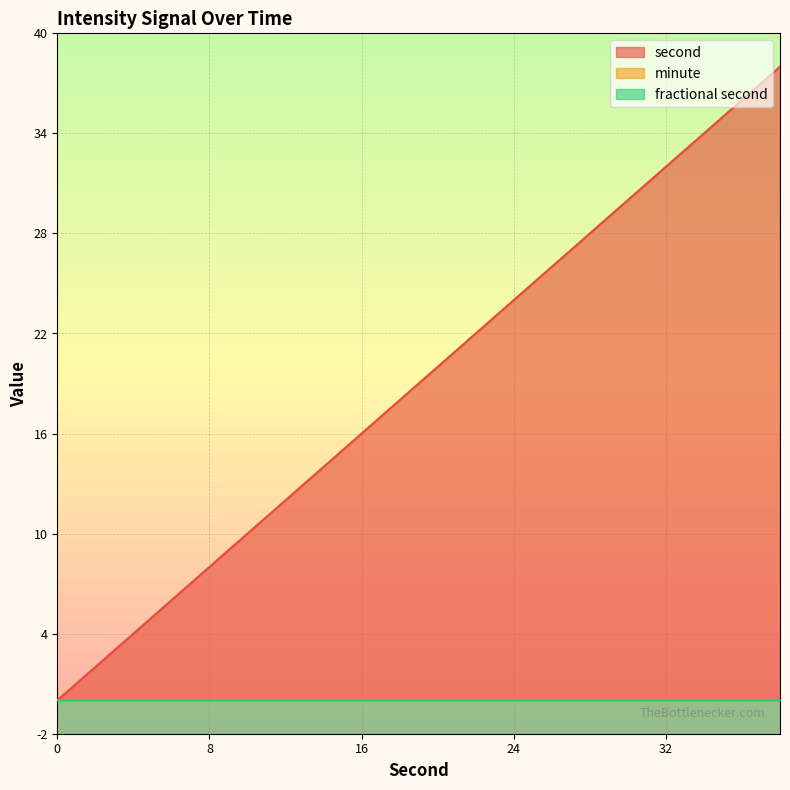

Reading left to right, what are all the values shown in this chart?

second: 0=0	2=2	4=4	6=6	8=8	10=10	12=12	14=14	16=16	18=18	20=20	22=22	24=24	26=26	28=28	30=30	32=32	34=34	36=36	38=38
minute: 0=0	2=0	4=0	6=0	8=0	10=0	12=0	14=0	16=0	18=0	20=0	22=0	24=0	26=0	28=0	30=0	32=0	34=0	36=0	38=0
fractional second: 0=0	2=0	4=0	6=0	8=0	10=0	12=0	14=0	16=0	18=0	20=0	22=0	24=0	26=0	28=0	30=0	32=0	34=0	36=0	38=0